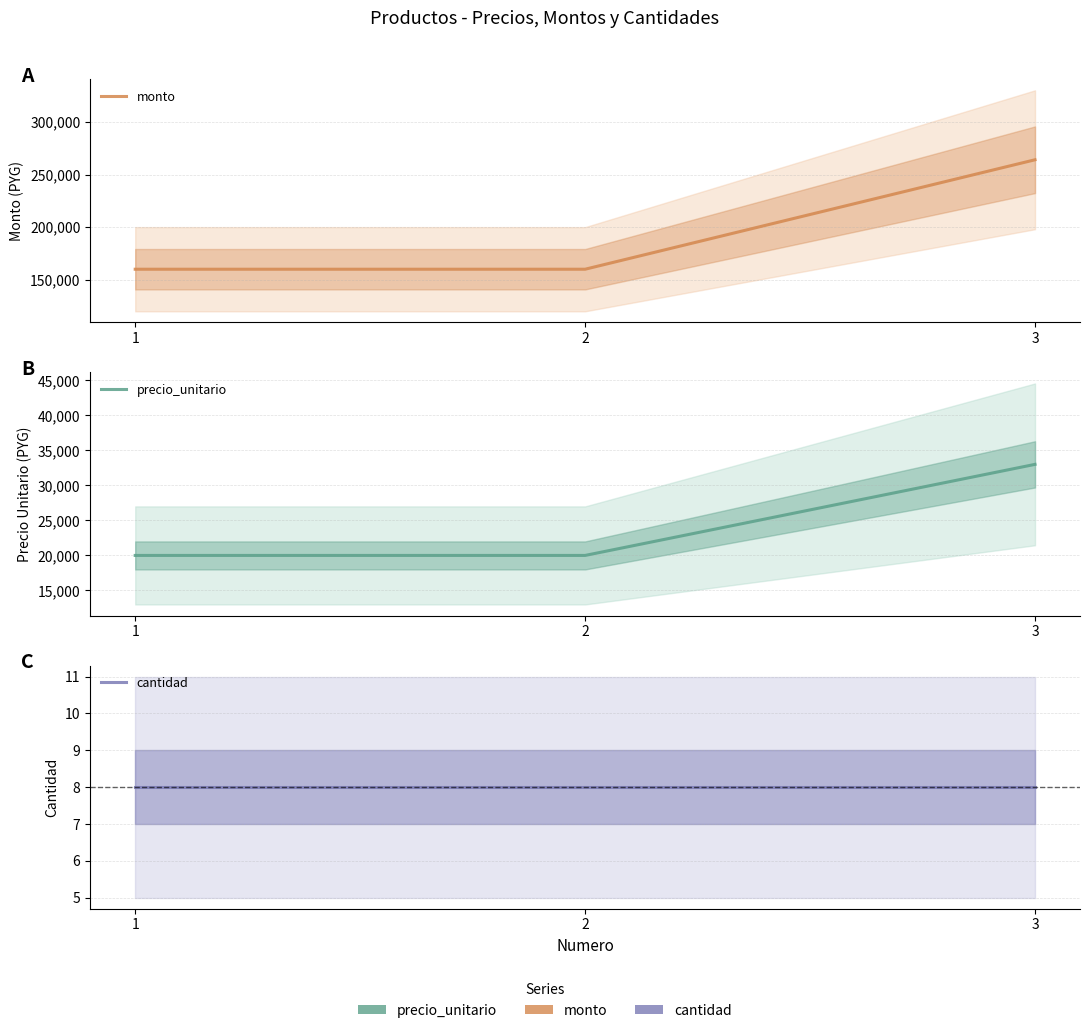

True or false: cantidad has a value of 8 at 2.

True